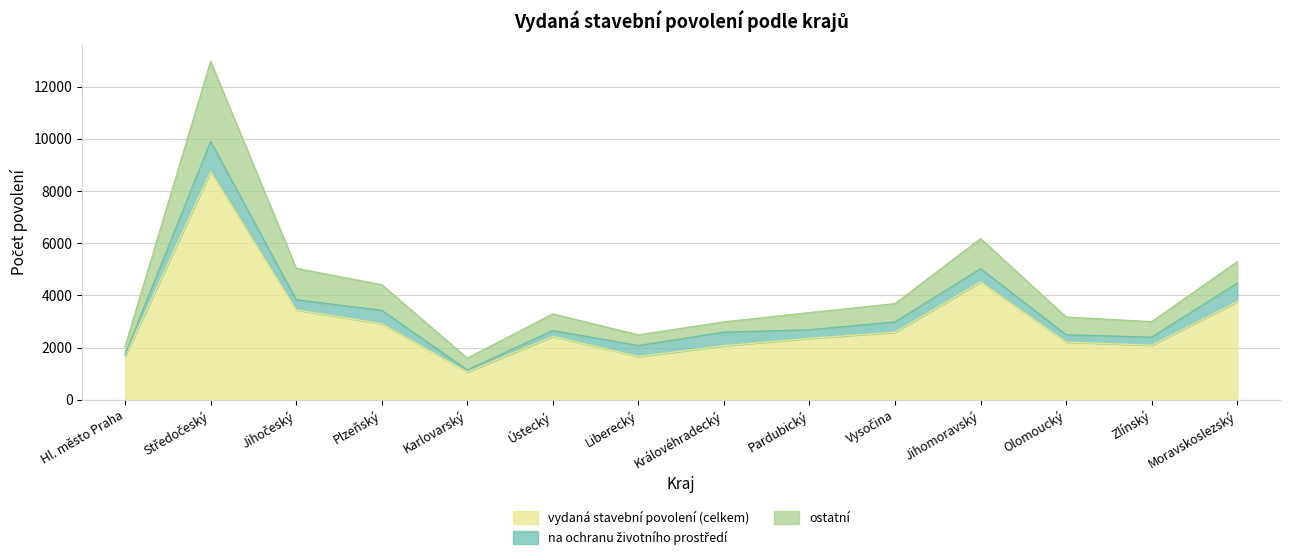

Where is vydaná stavební povolení (celkem) nearest to the value 4902?

Jihomoravský